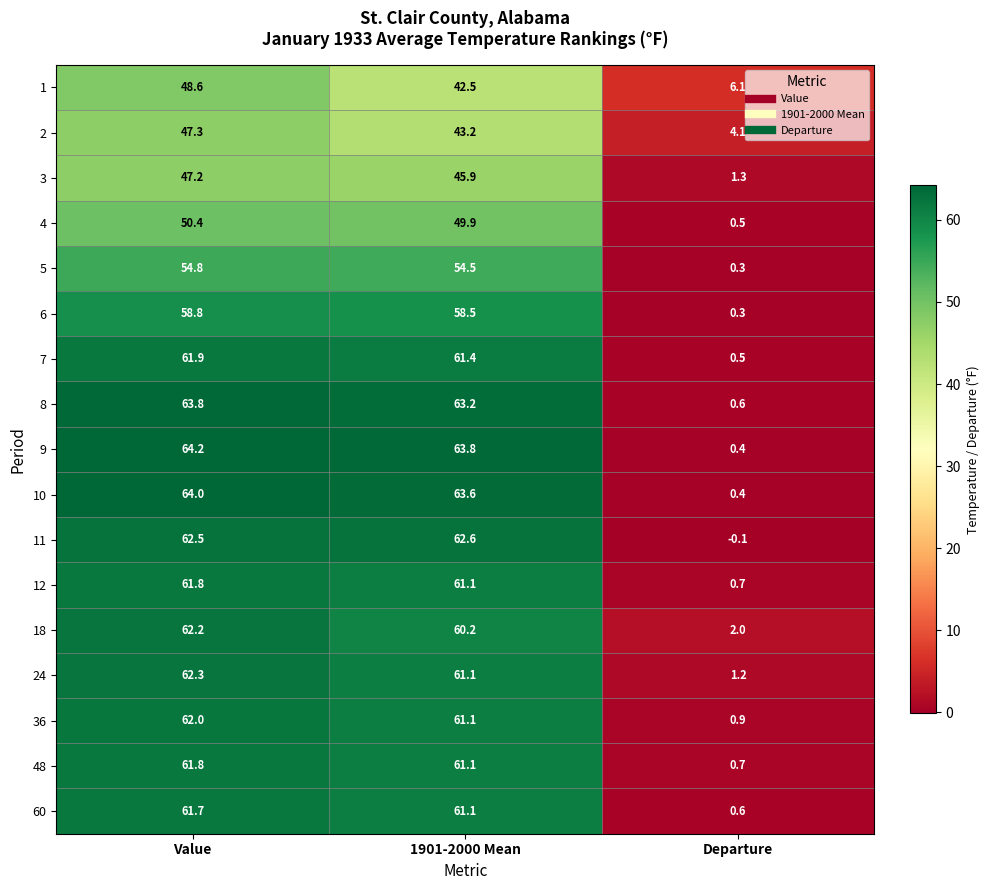

Is it true that 7 equals 85.7 at 1901-2000 Mean?

False